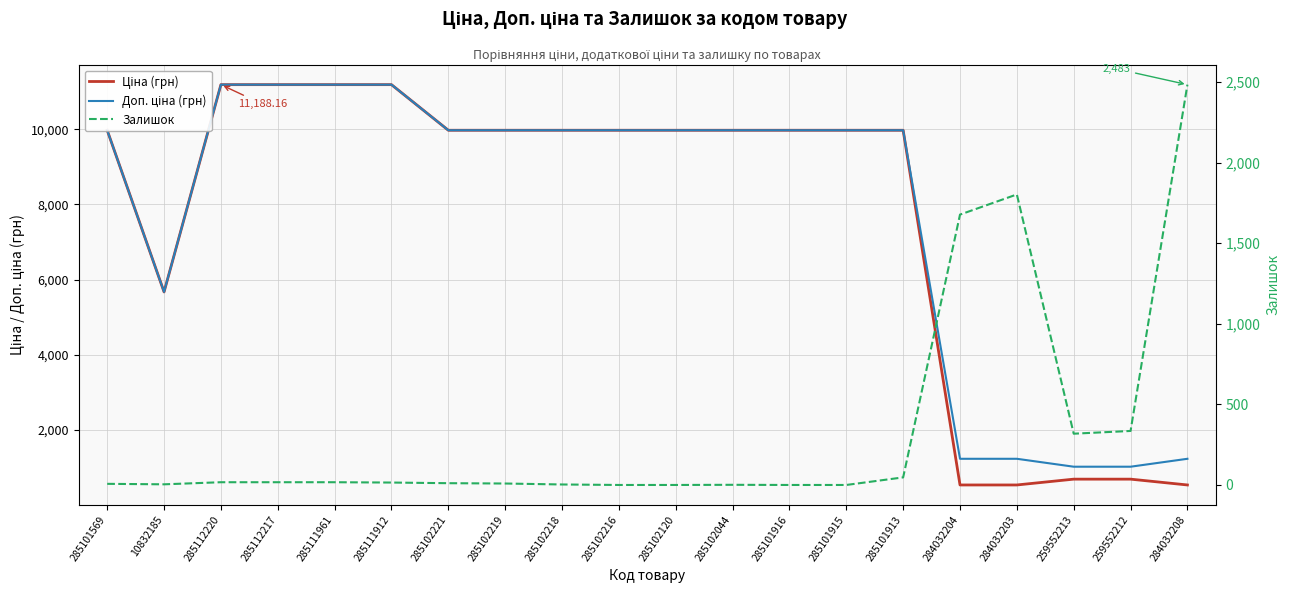

True or false: Залишок has more than 2 points higher than both neighbors.

False